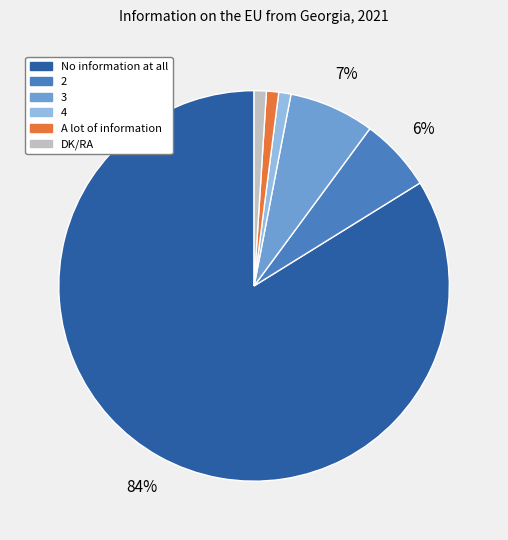

To the nearest percent, what is the average slice percentage?

17%